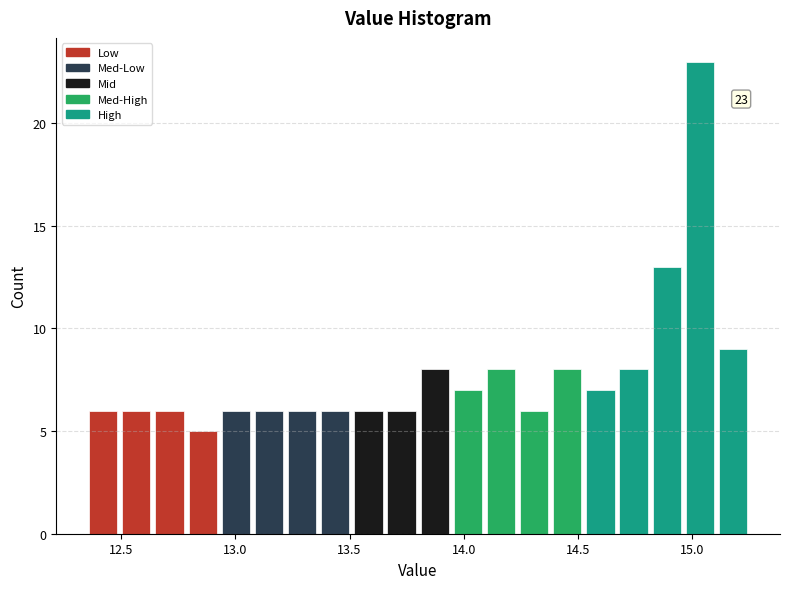

Read against the x-axis, roughly where is the centre of the tallest bar?

15.05